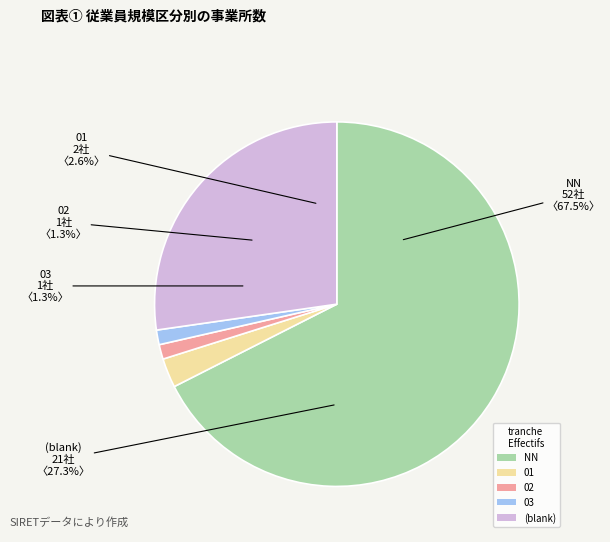

What portion of the pie excludes ?

72.7%